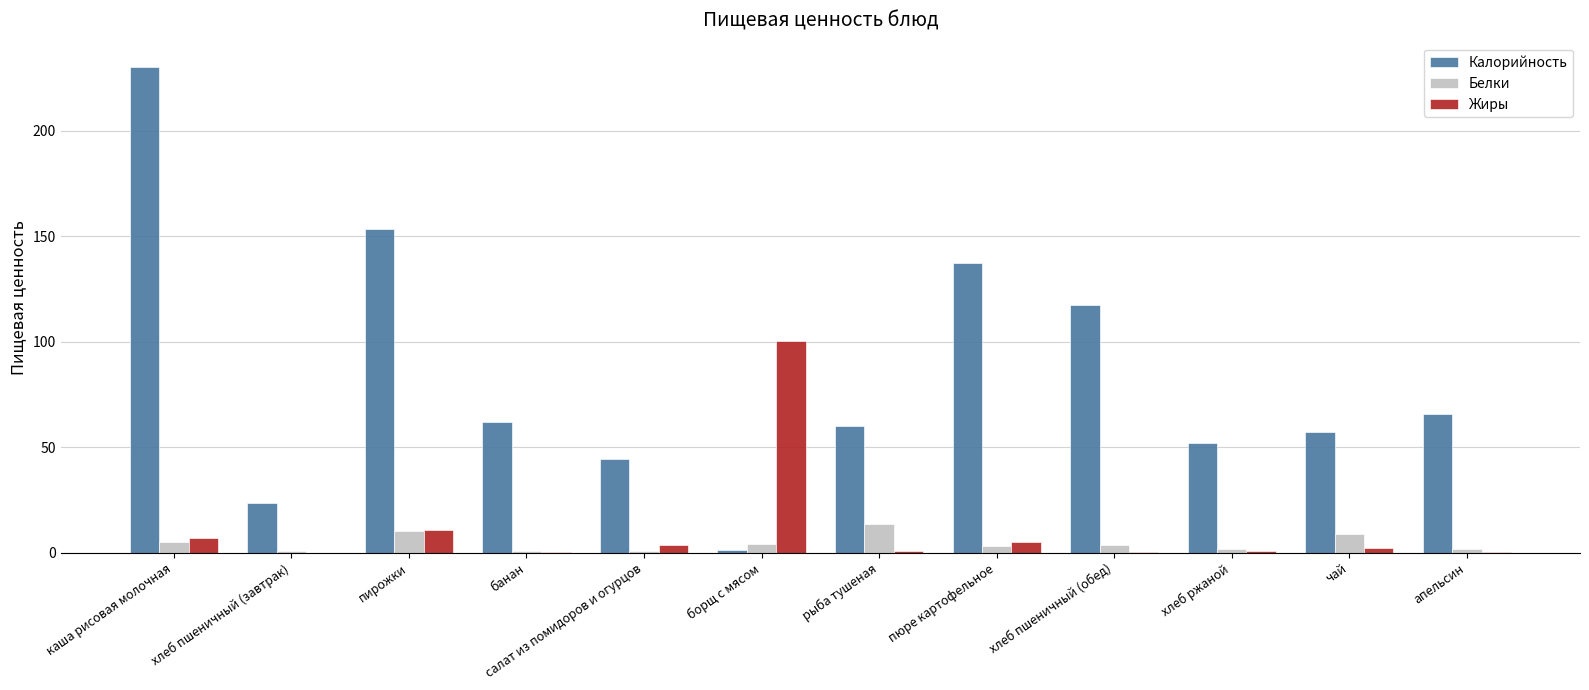

Which series has the largest total across all categories?

Калорийность